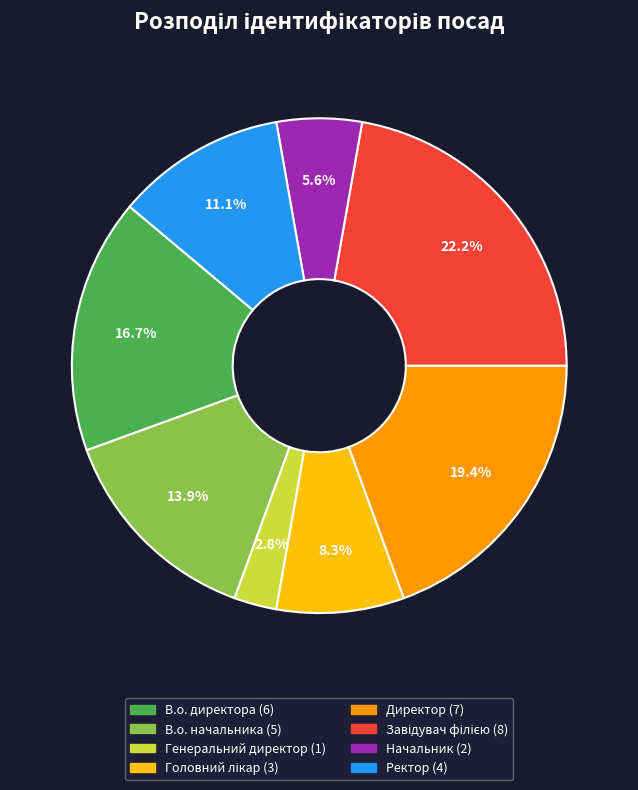

Which category has the smallest portion of the pie?

Генеральний директор